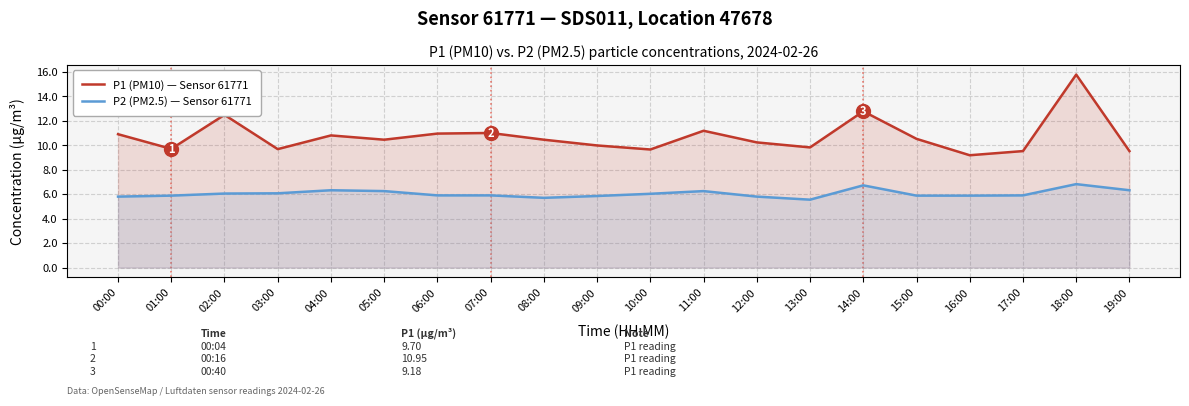

Where is P2 (PM2.5) — Sensor 61771 nearest to the value 6?

10:00